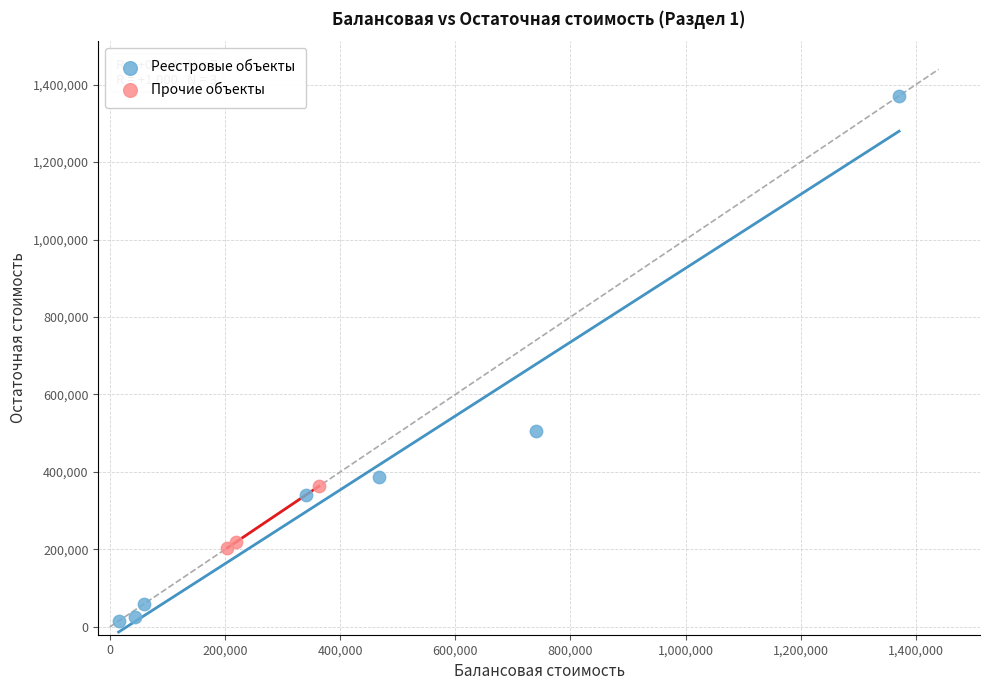

Which series has the largest Y range (max minus min)?

Реестровые объекты